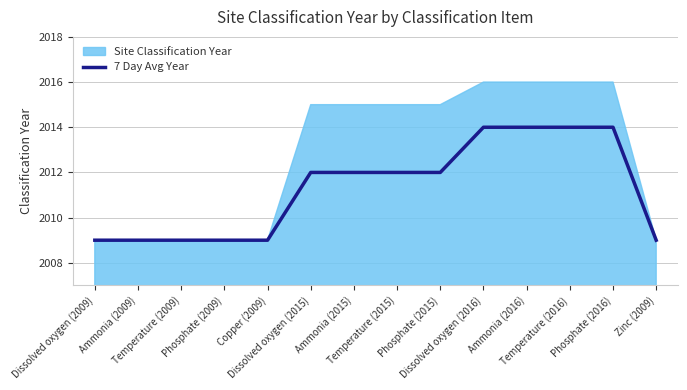

The chart shows a value of 3271 at Dissolved oxygen (2016). True or false?

False